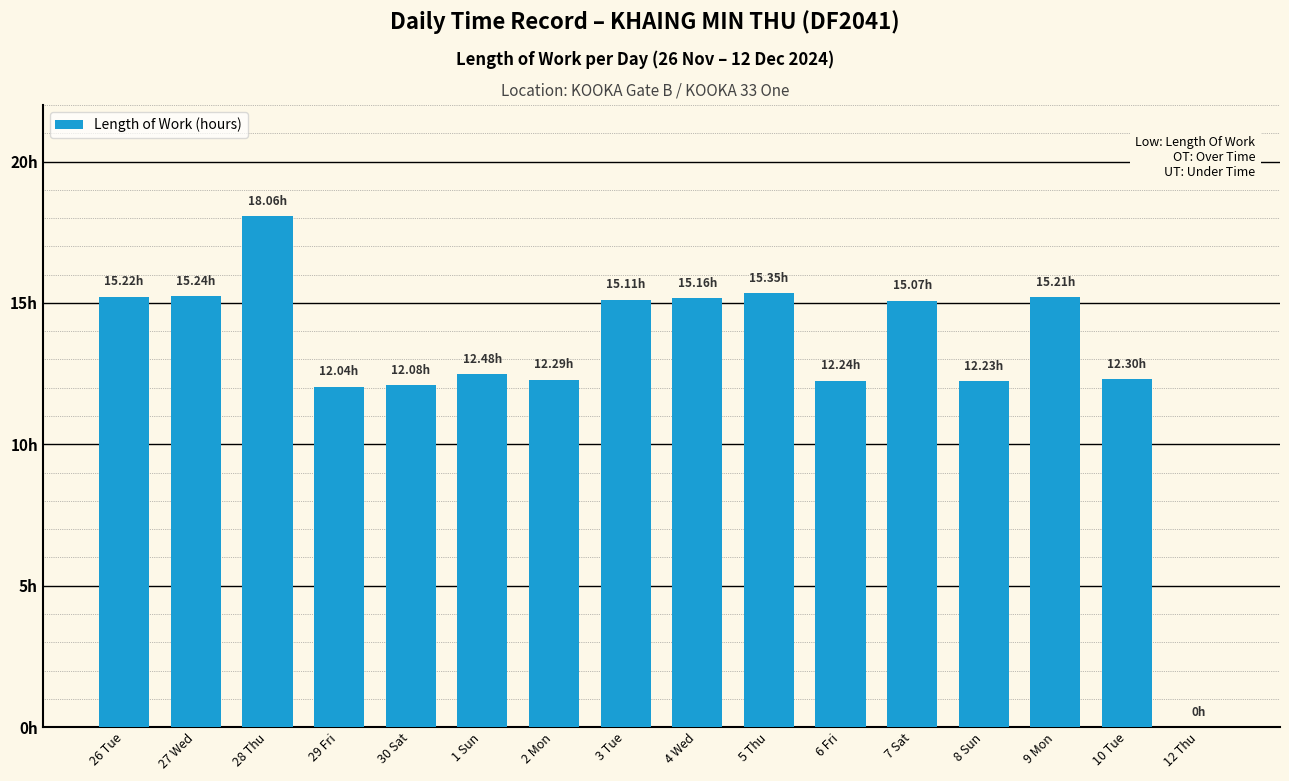

What is the ratio of the value at 8 Sun to the value at 30 Sat?

1.0